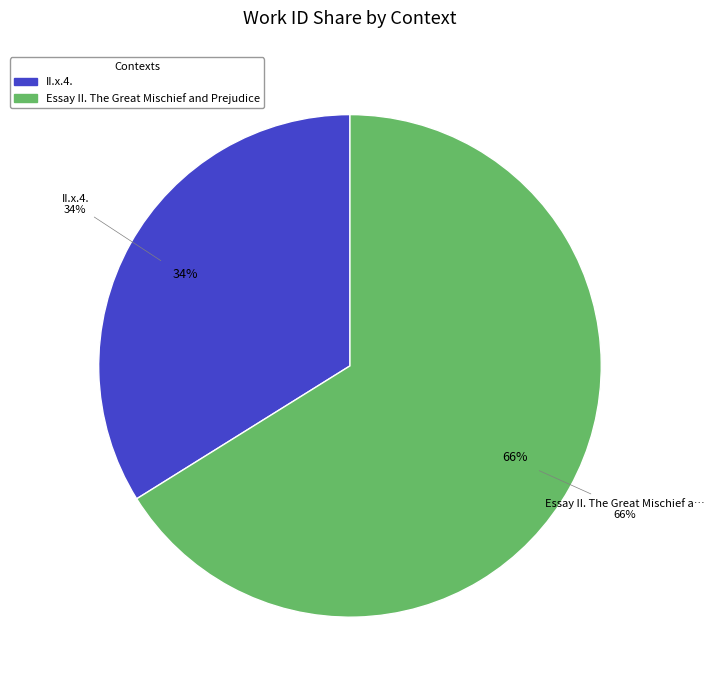

What is the majority slice?

Essay II. The Great Mischief and Prejudice